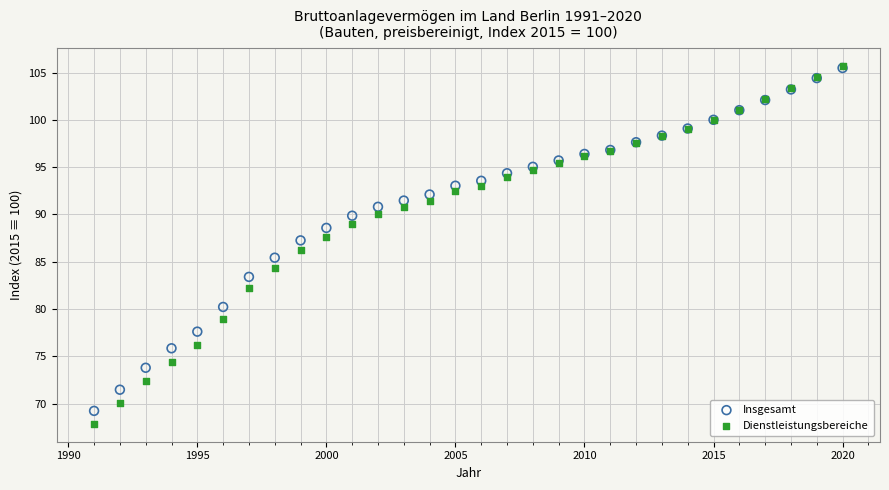

Which series has the widest spread of Y values?

Dienstleistungsbereiche